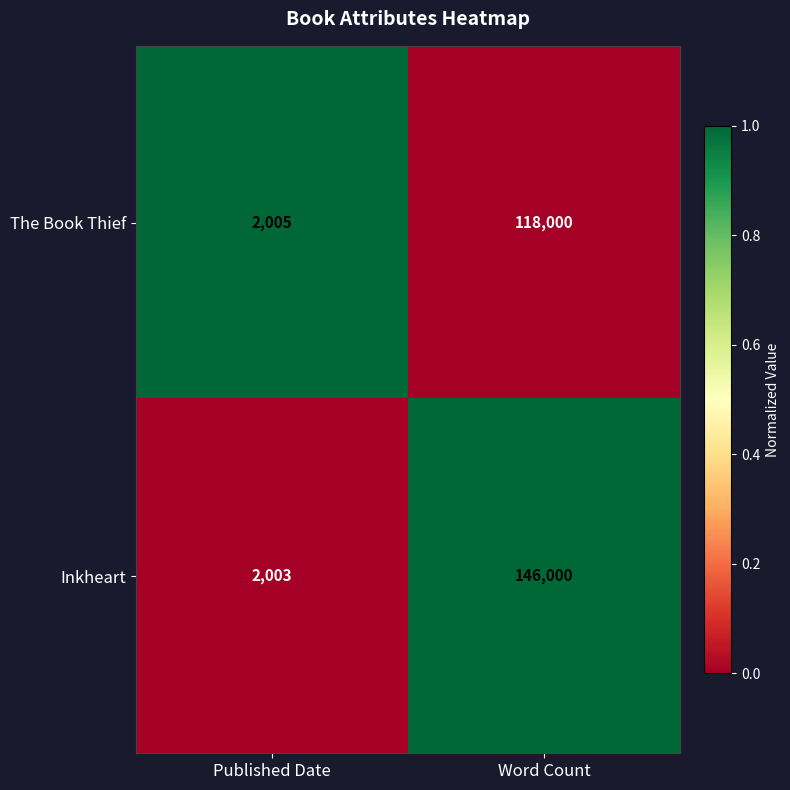

Reading left to right, what are all the values shown in this chart?

The Book Thief: Published Date=2005	Word Count=118000
Inkheart: Published Date=2003	Word Count=146000